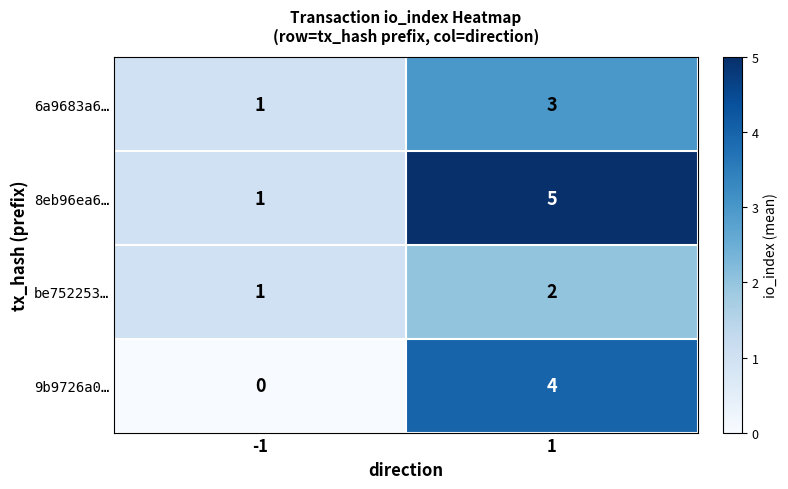

What is the average value of the 8eb96ea6… series?

3